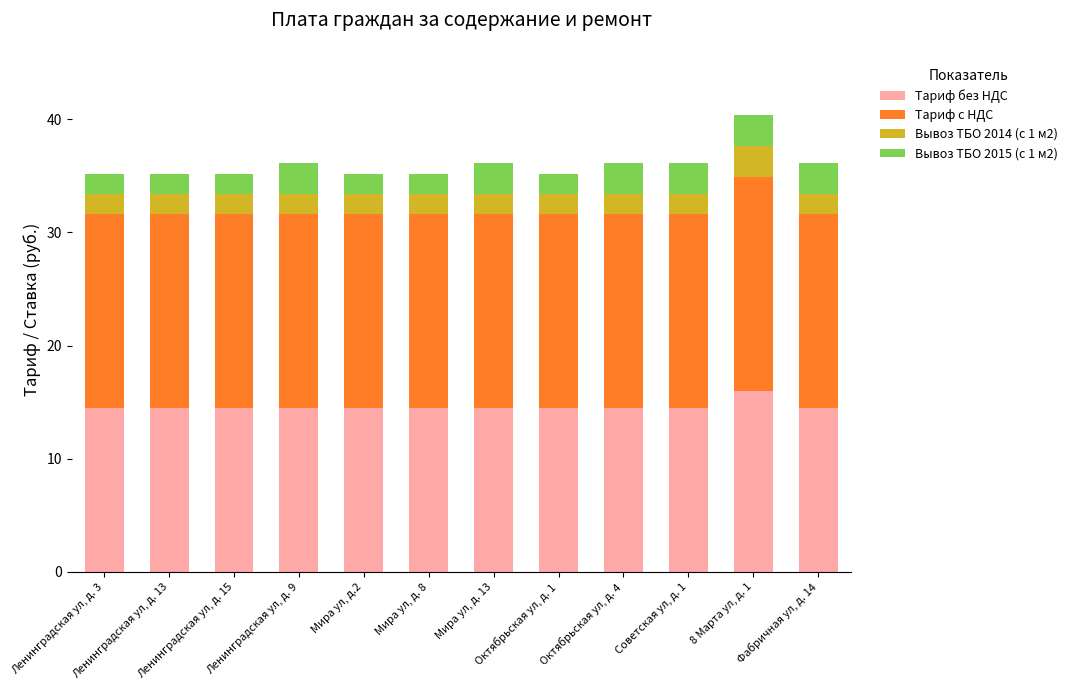

Count the Тариф без НДС values in the range 14 to 15.

11